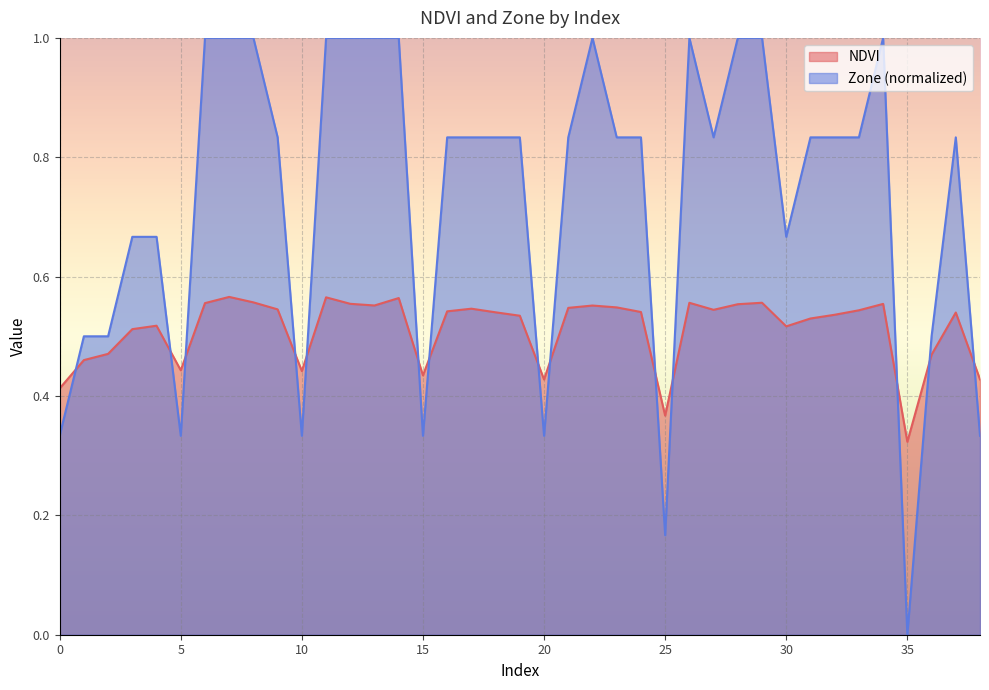

Is the value of NDVI at 15 greater than the value of Zone at 37?

No